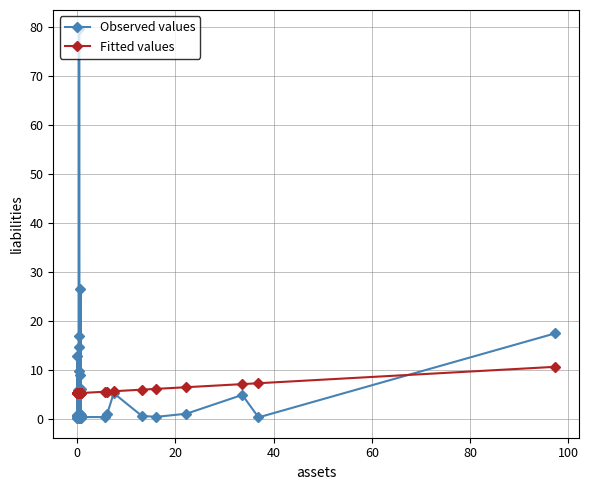

What is the maximum value shown in the chart?

79.6